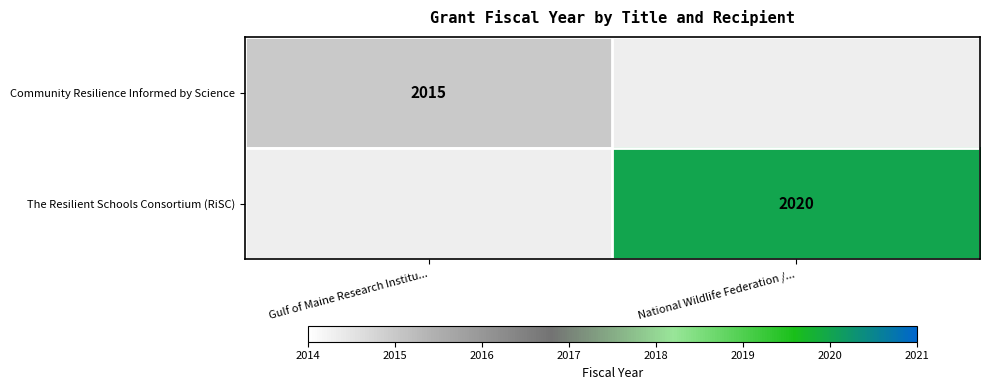

Count the number of categories in the chart.

2